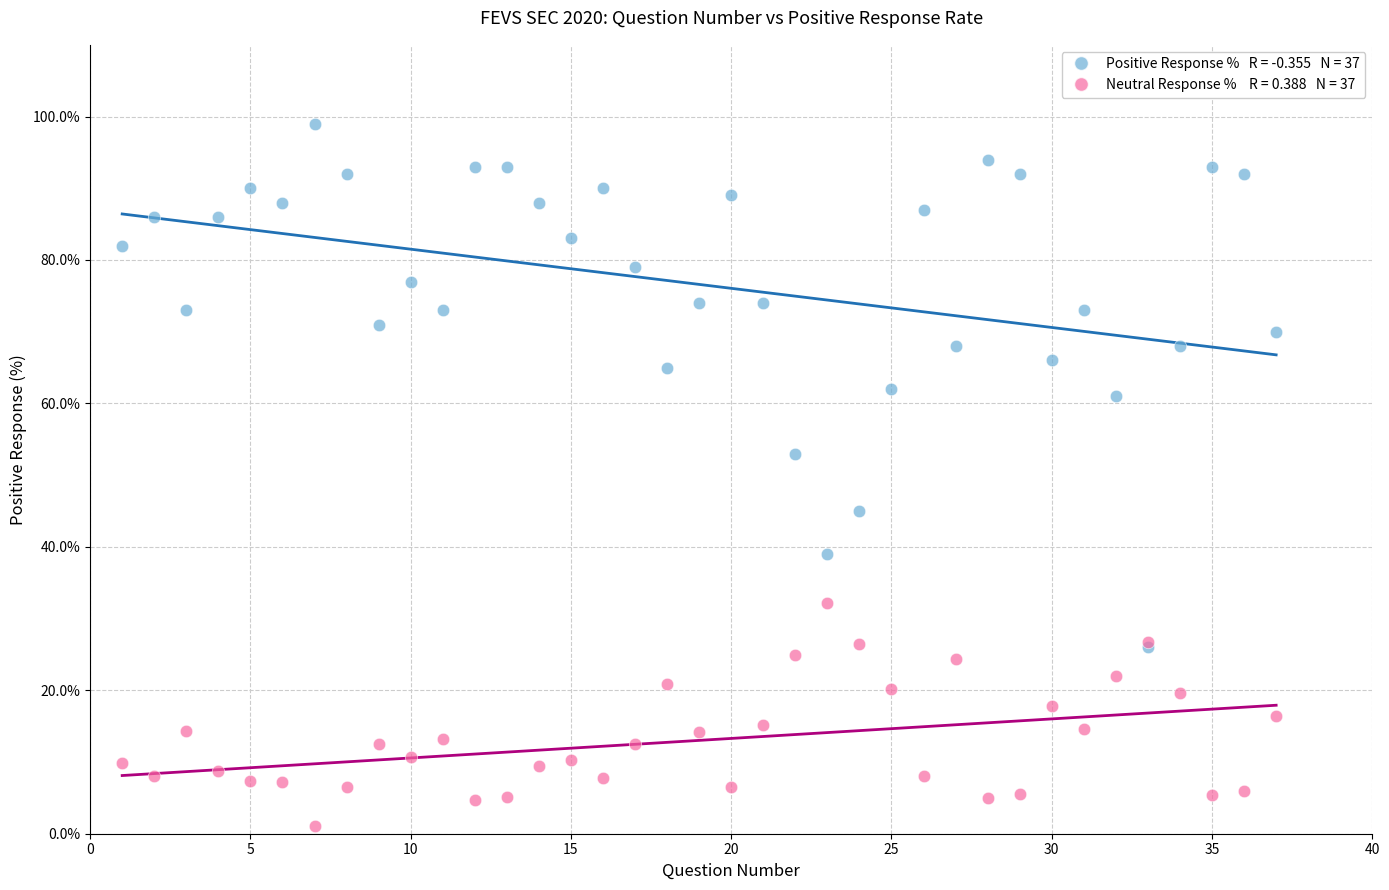

Across all series, what Y value is closest to 50?

53.0